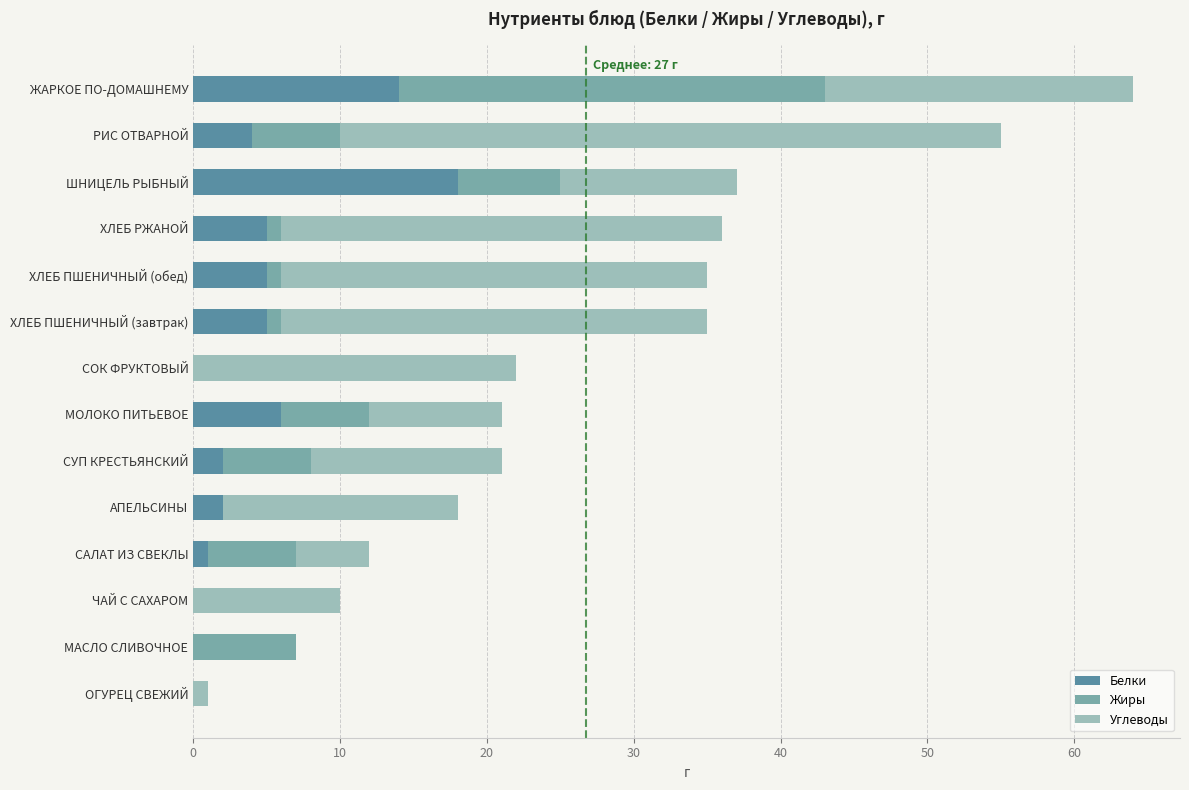

The Белки series shows -9 at МАСЛО СЛИВОЧНОЕ. True or false?

False